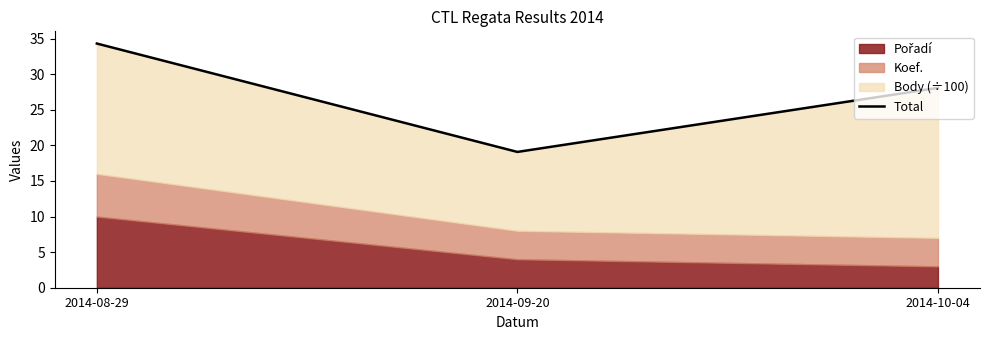

What is the value of the 2nd point from the left?

19.1